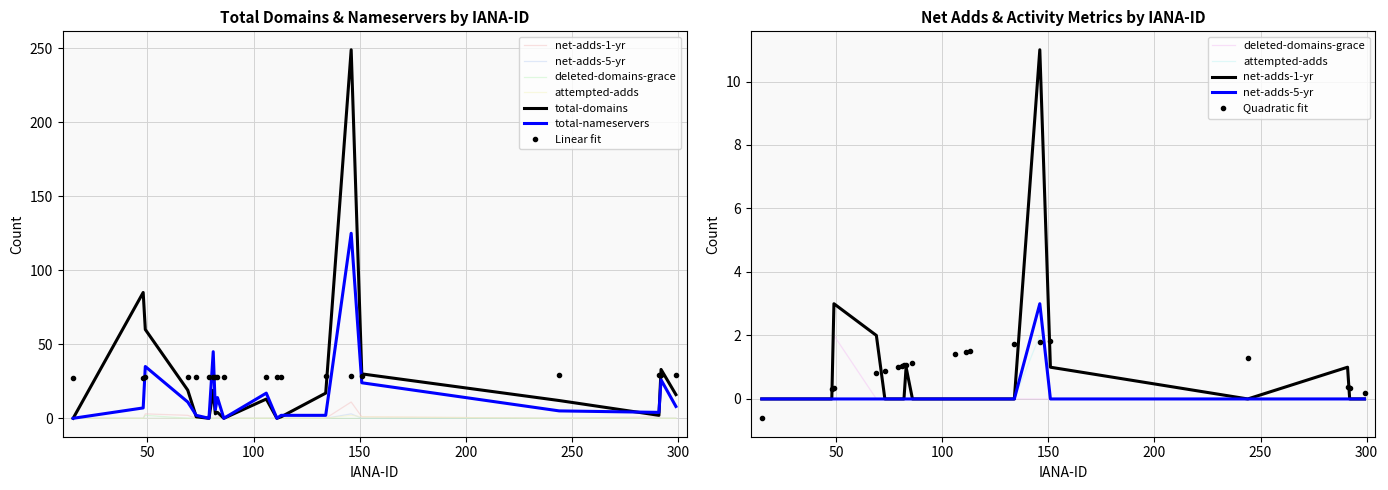

What is the approximate value of total-nameservers at 106?

17